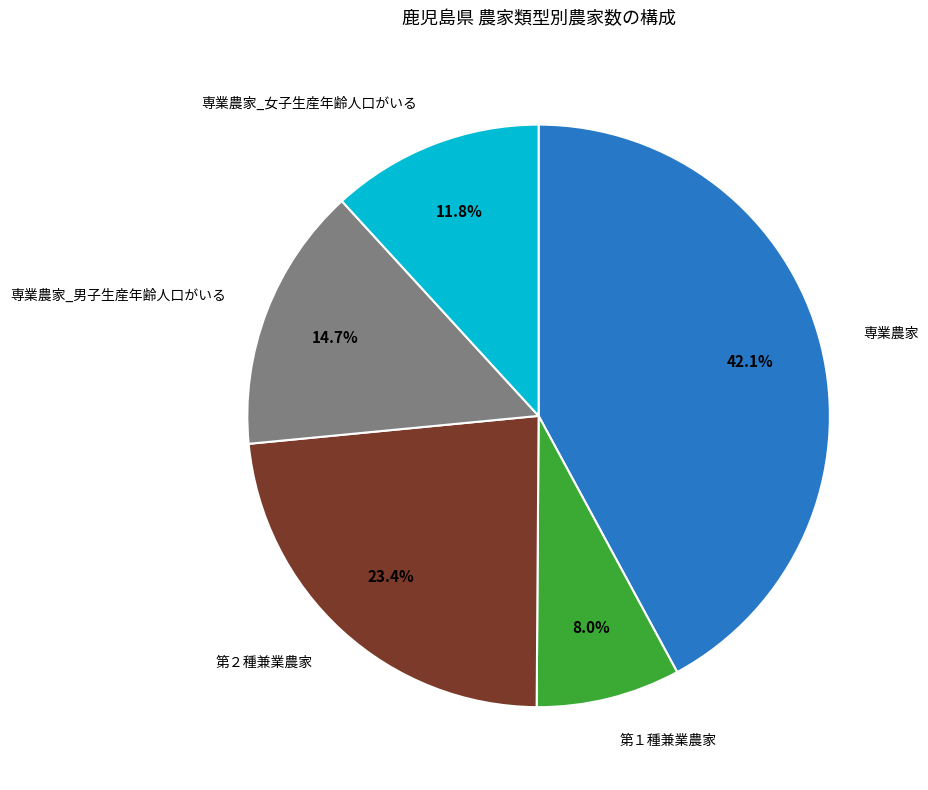

Does any single category account for the majority?

No